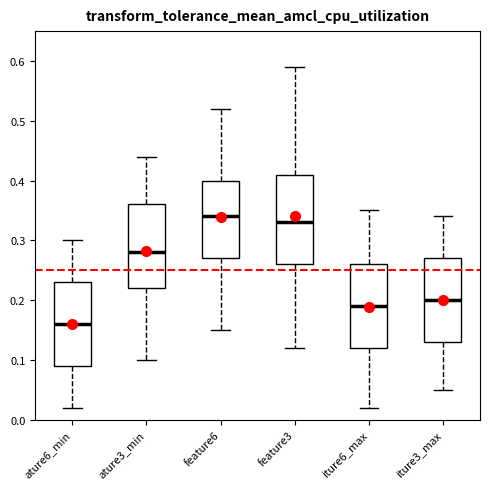

Which box has the lowest median line?

ature6_min